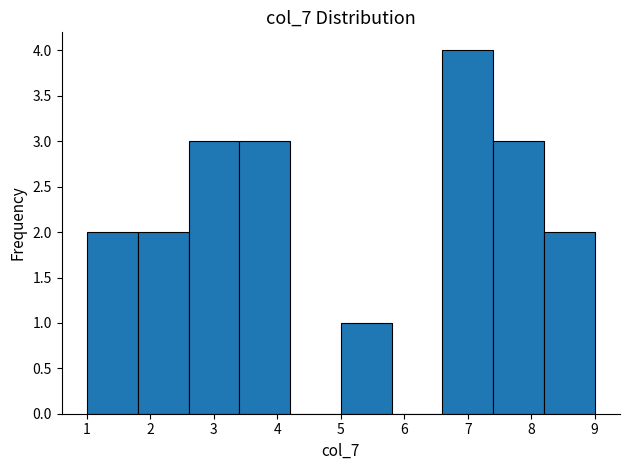

Reading left to right, transcribe this chart: for each bar, give the range it covers on the x-axis and its height. The values are not printed on the chart, so give them approximately, as read against the axis.

1.0 to 1.8: 2
1.8 to 2.6: 2
2.6 to 3.4: 3
3.4 to 4.2: 3
4.2 to 5.0: 0
5.0 to 5.8: 1
5.8 to 6.6: 0
6.6 to 7.4: 4
7.4 to 8.2: 3
8.2 to 9.0: 2